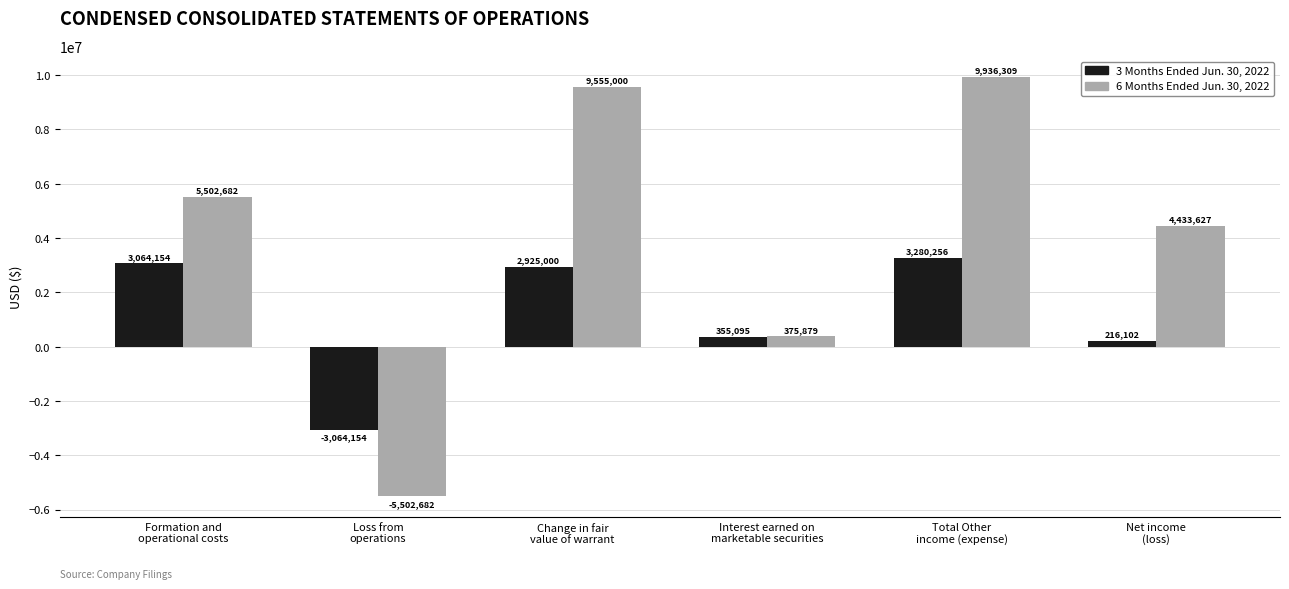

What are all the series names shown in the legend?

3 Months Ended Jun. 30, 2022, 6 Months Ended Jun. 30, 2022